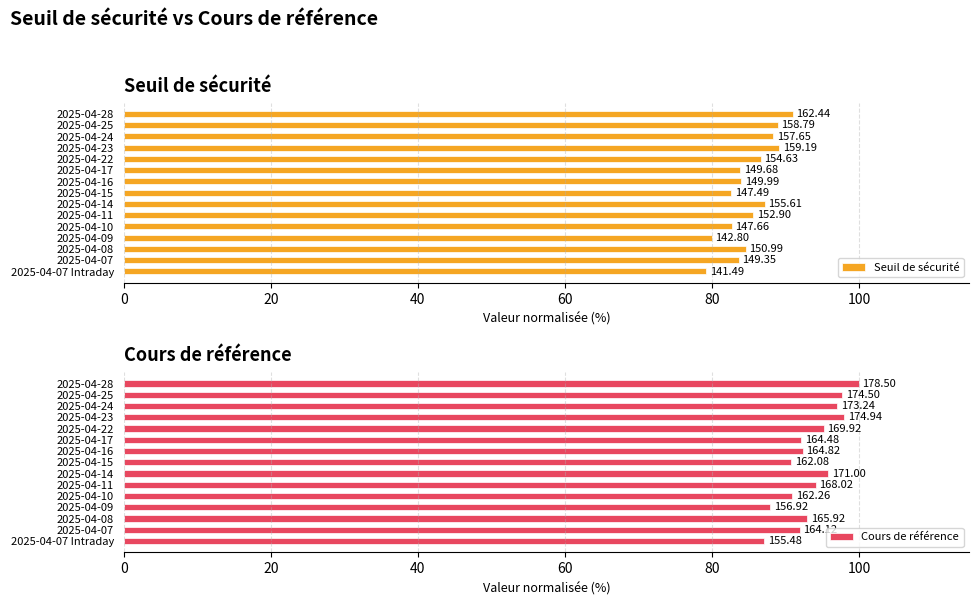

What is the sum of all Seuil de sécurité values?

1277.7